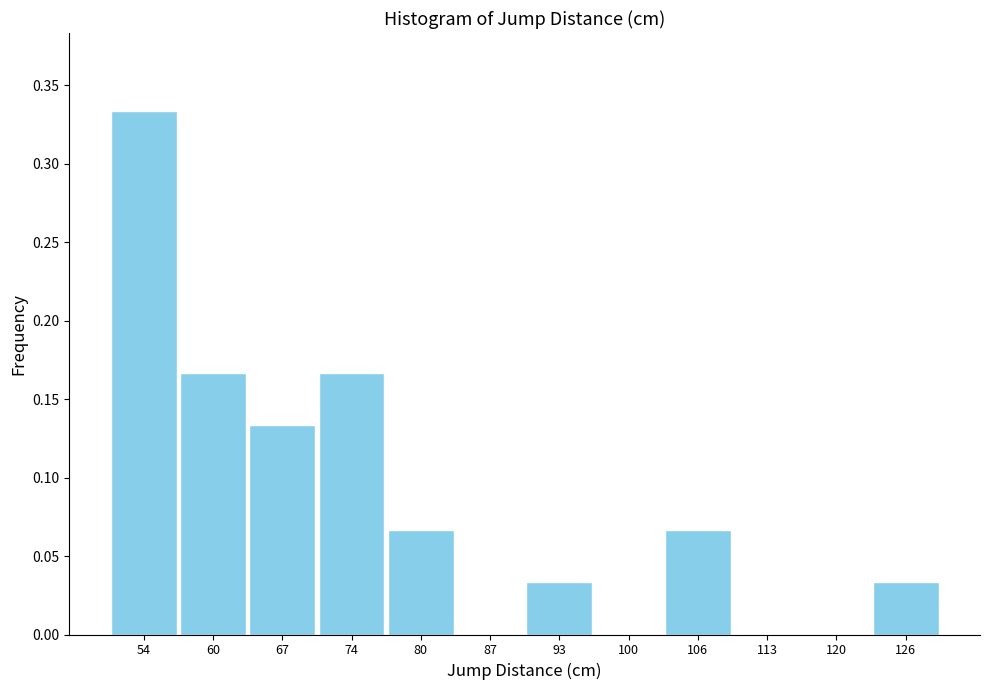

Which label corresponds to the largest value in the chart?

54